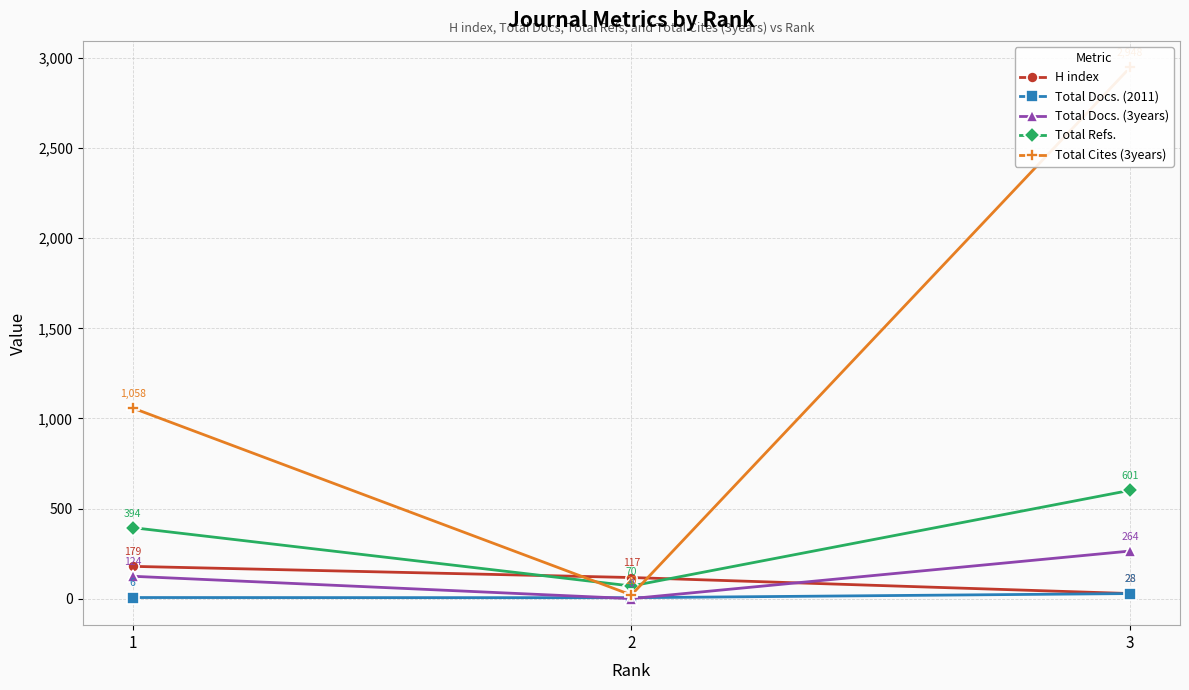

What is the value of the Total Docs. (2011) point at the 2nd from the left?

5